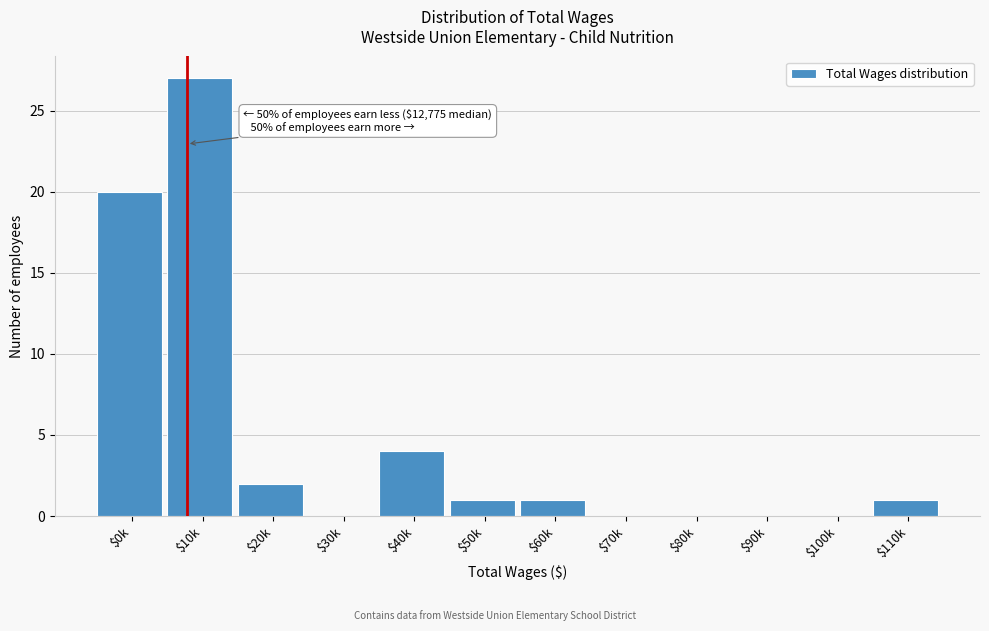

At which category does the chart reach its peak across all series?

$10k